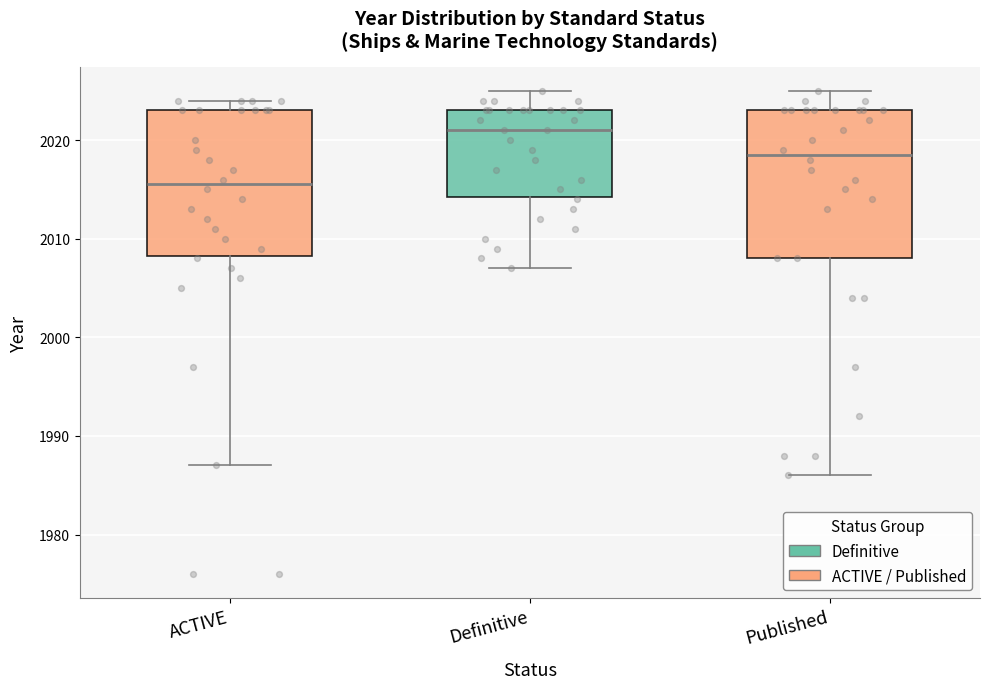

Which box has the lowest median line?

ACTIVE